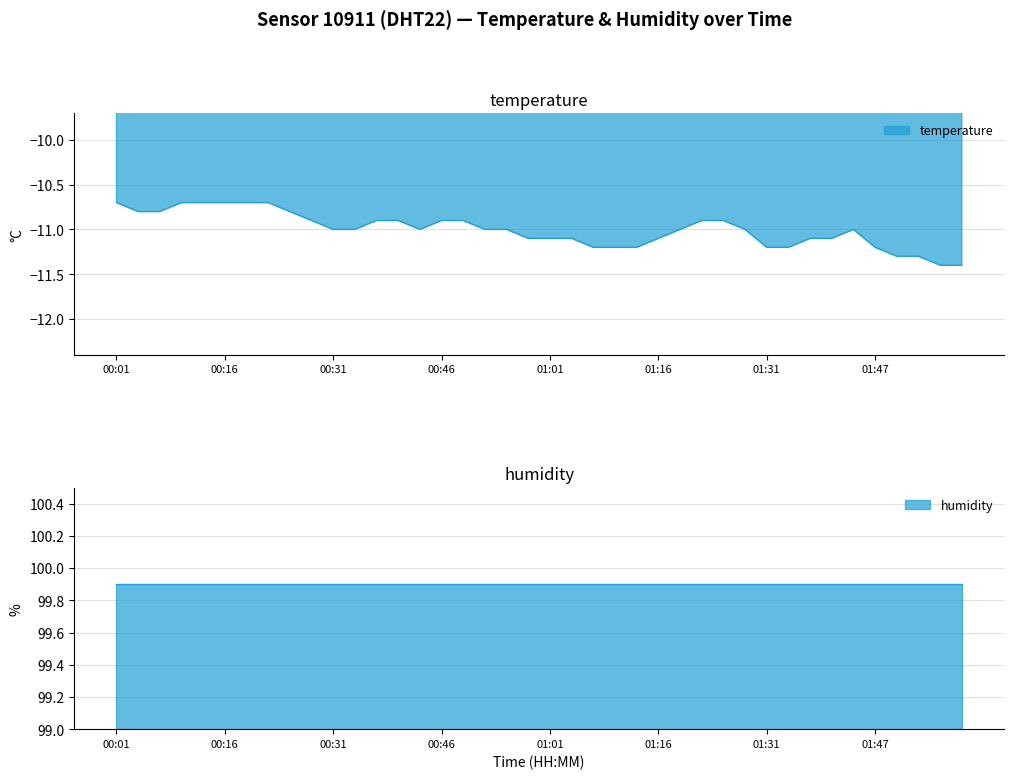

At which category does the chart reach its minimum across all series?

01:56